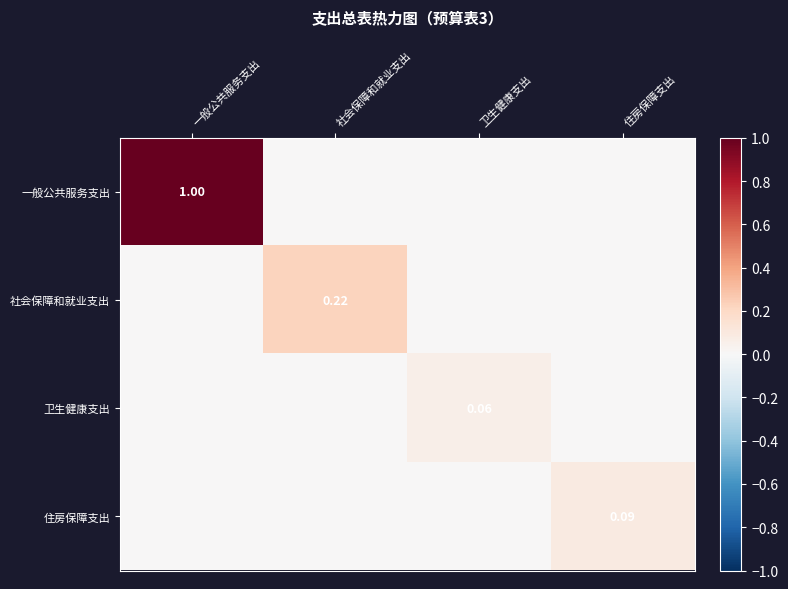

Rank the categories by 社会保障和就业支出 value from lowest to highest.

一般公共服务支出, 卫生健康支出, 住房保障支出, 社会保障和就业支出